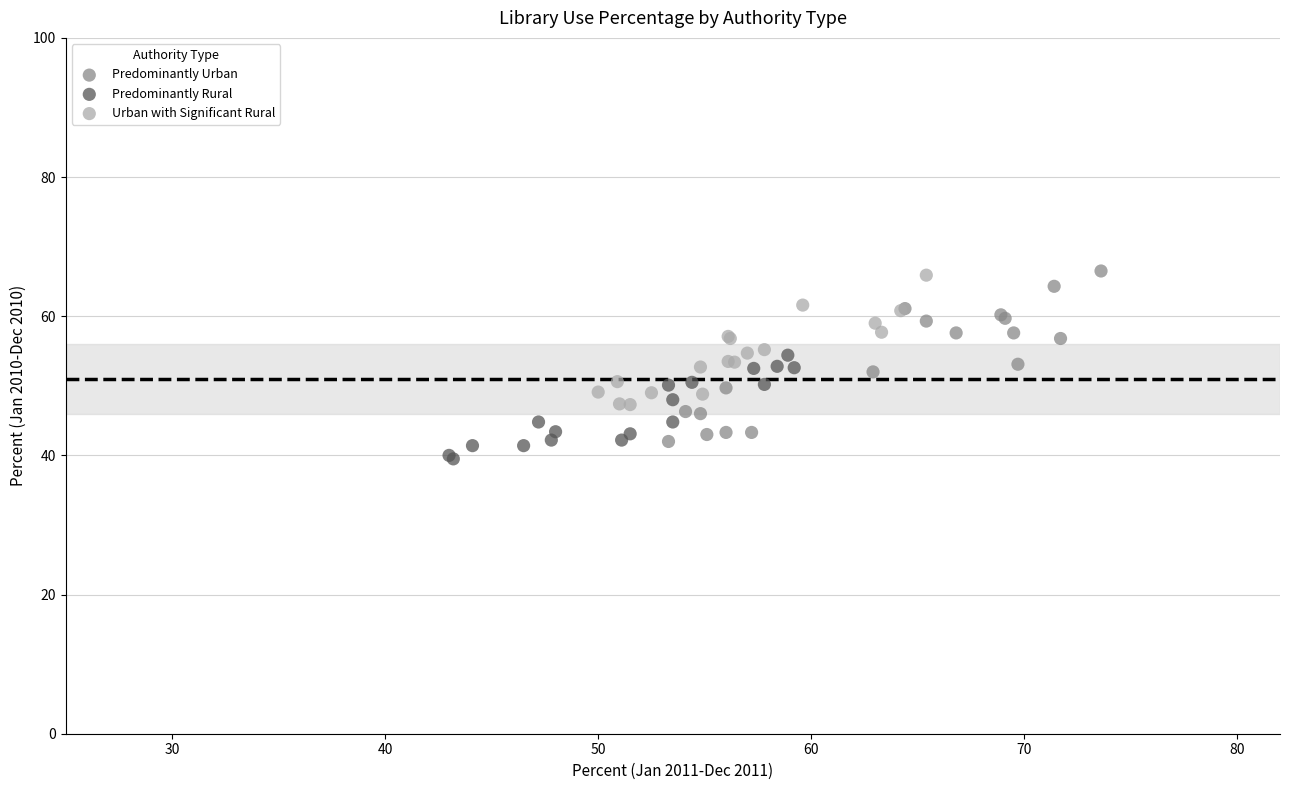

What are all the series names shown in the legend?

Predominantly Urban, Predominantly Rural, Urban with Significant Rural